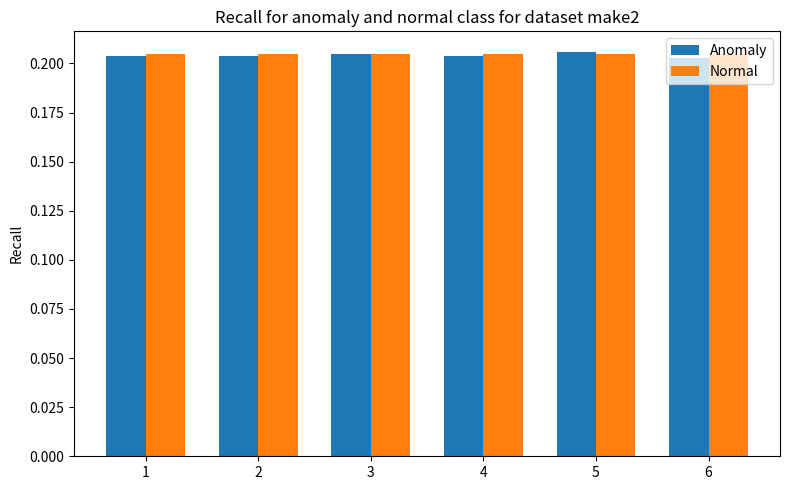

What is the sum of all Anomaly values?

1.2